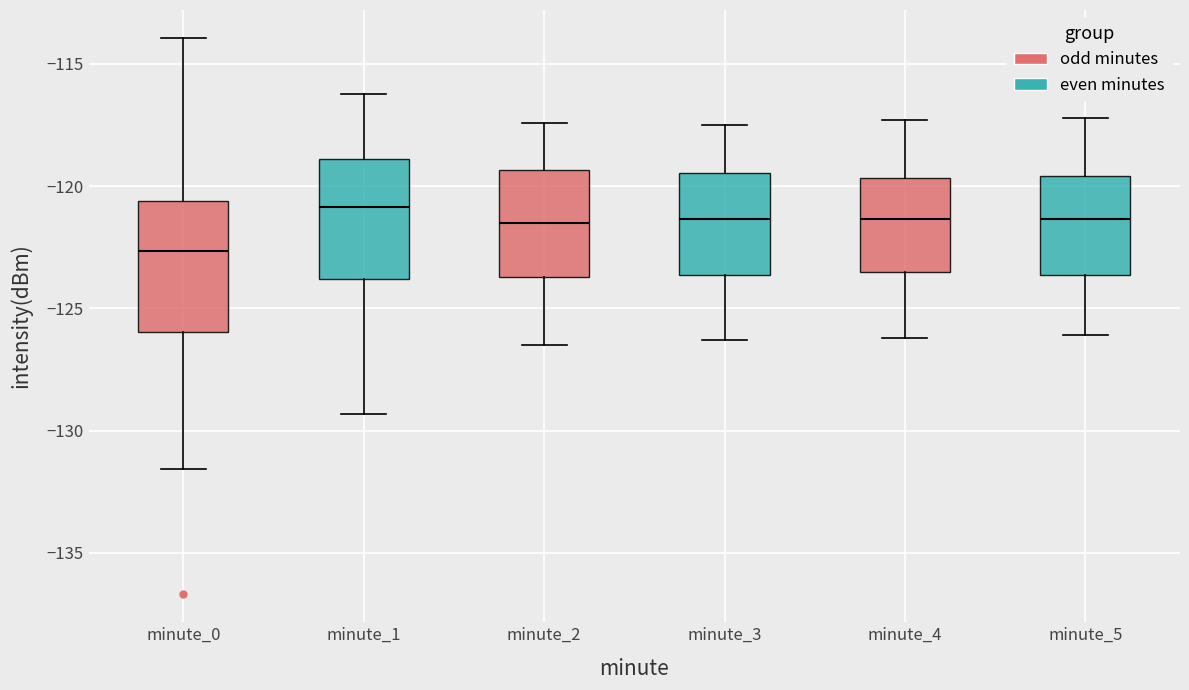

Where does the lower whisker of the box for minute_2 end on the y-axis? The values are not printed on the chart, so give them approximately, as read against the axis.

-126.5